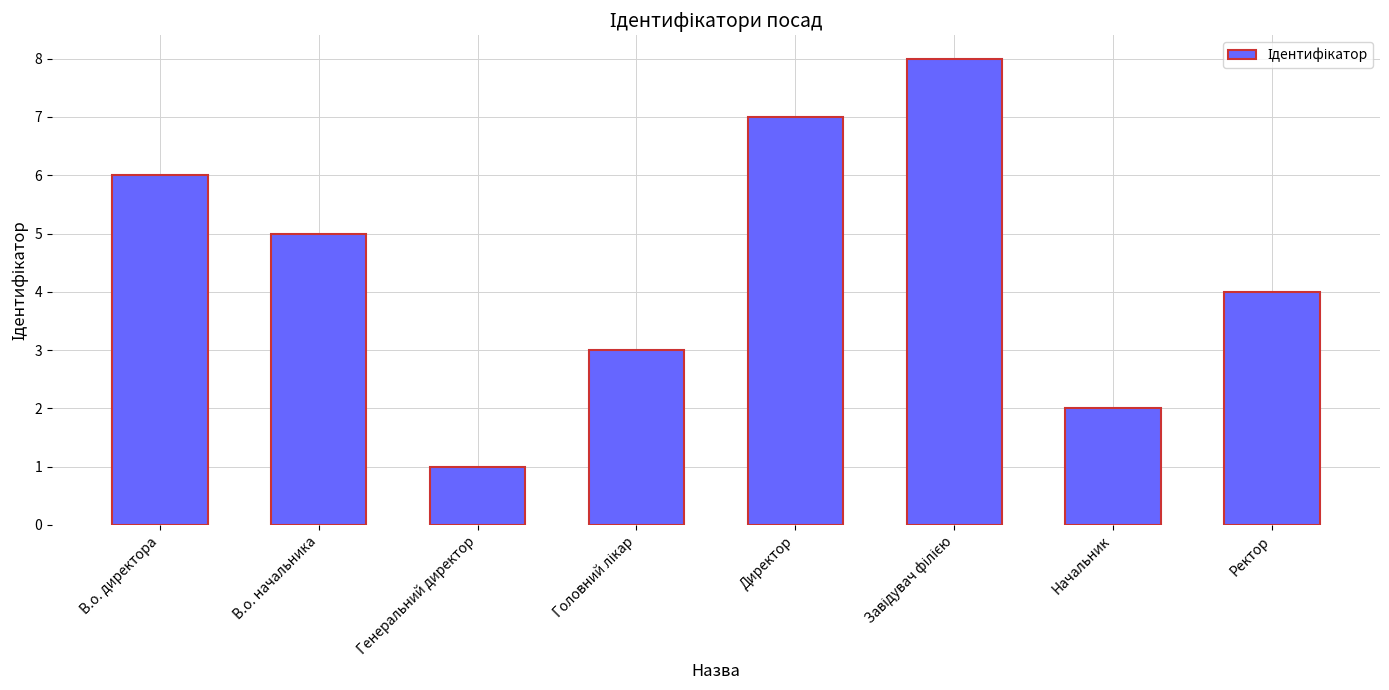

What position from the right is Генеральний директор?

6